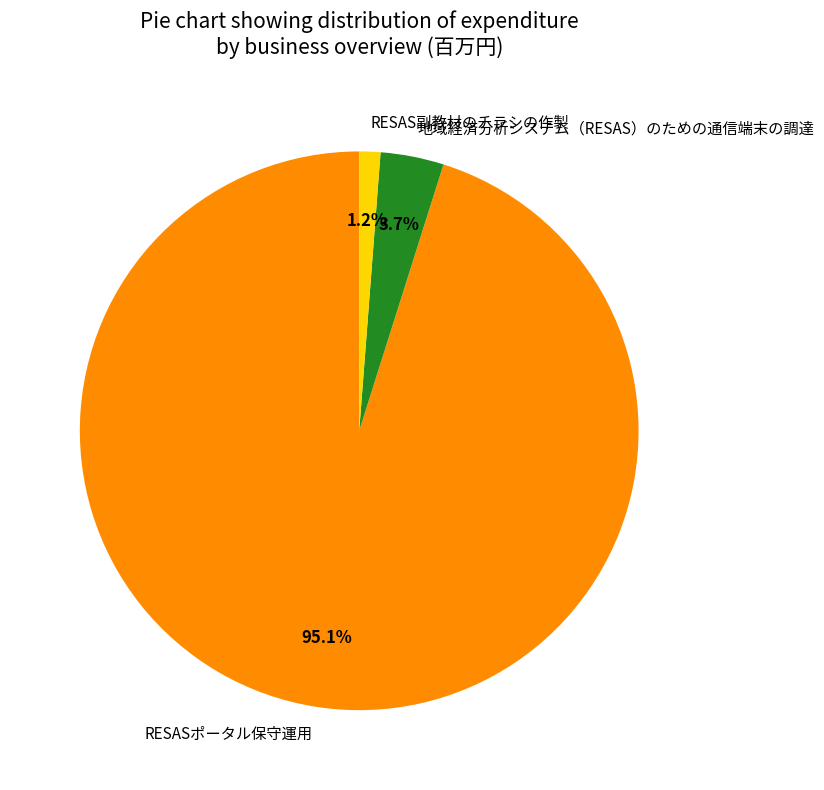

How many slices are in this pie chart?

3